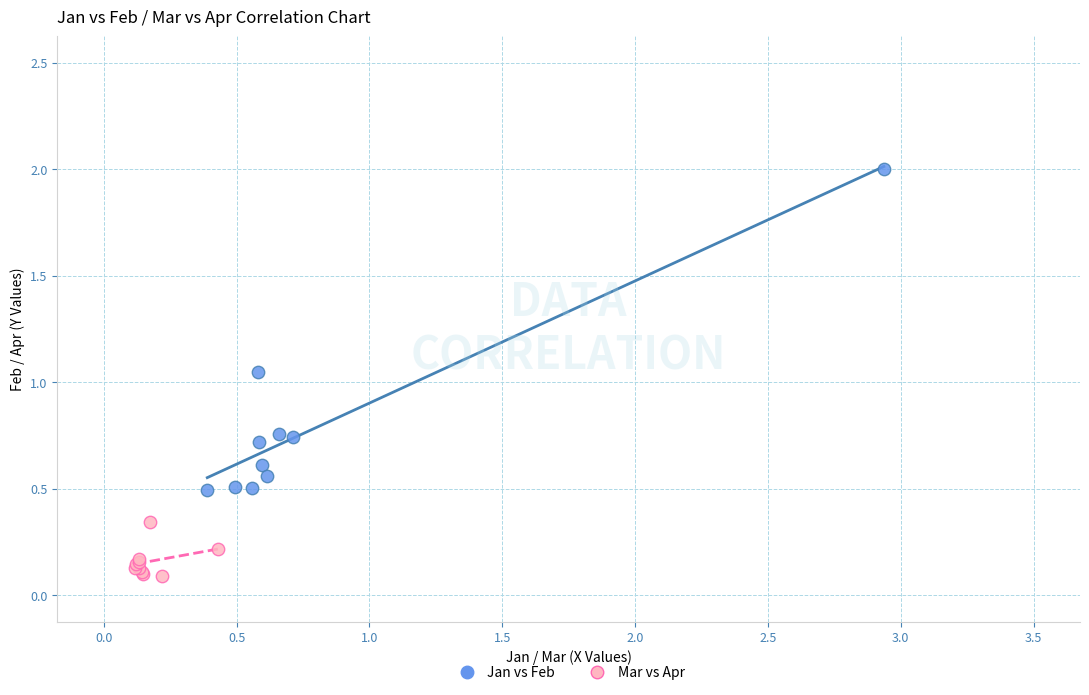

Which series contains the lowest Y value?

Mar vs Apr